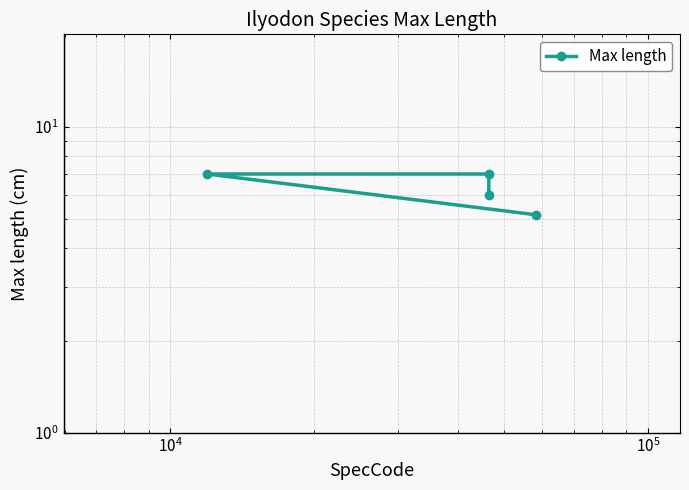

What is the difference between the maximum and minimum values?

1.8